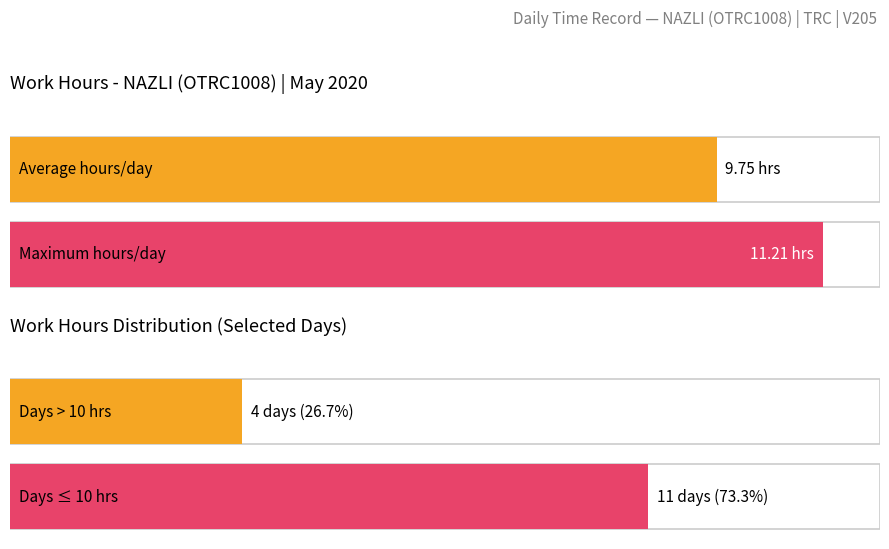

How many data points in Average utilization are less than 9?

2